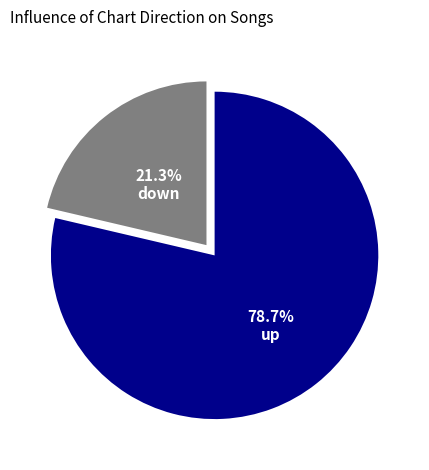

Does down represent more than half of the total?

No